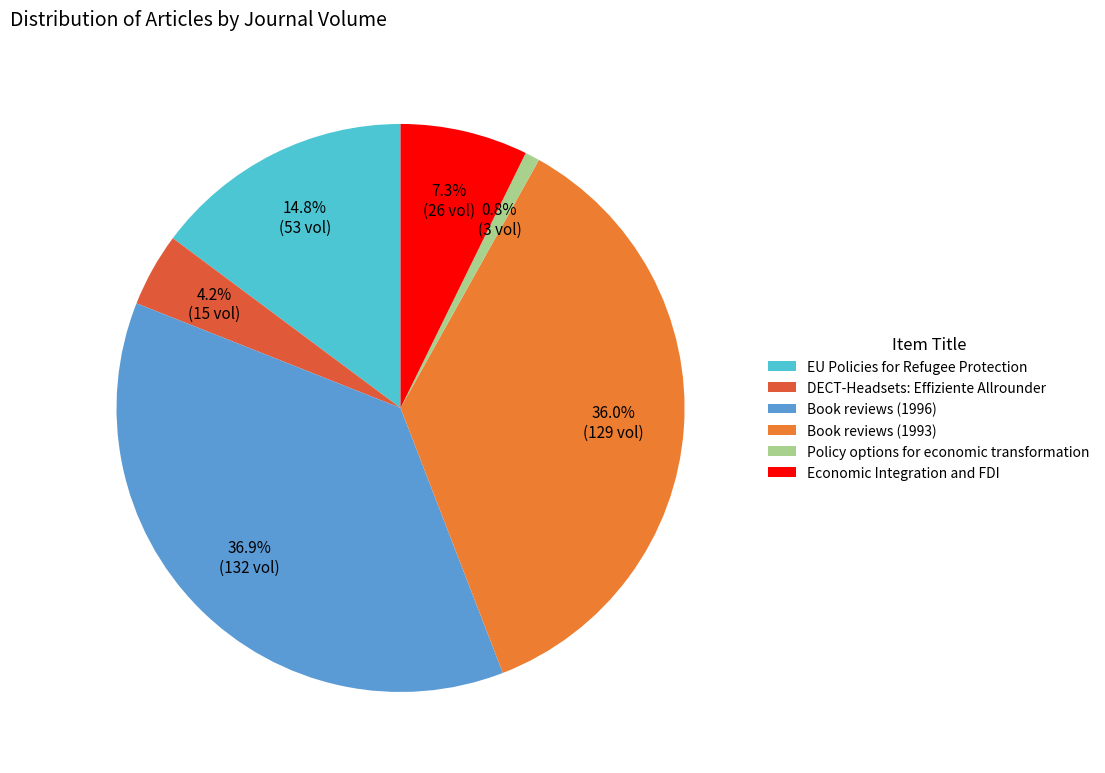

What is the change in value from Book reviews (1993) to Policy options for economic transformation?

-126